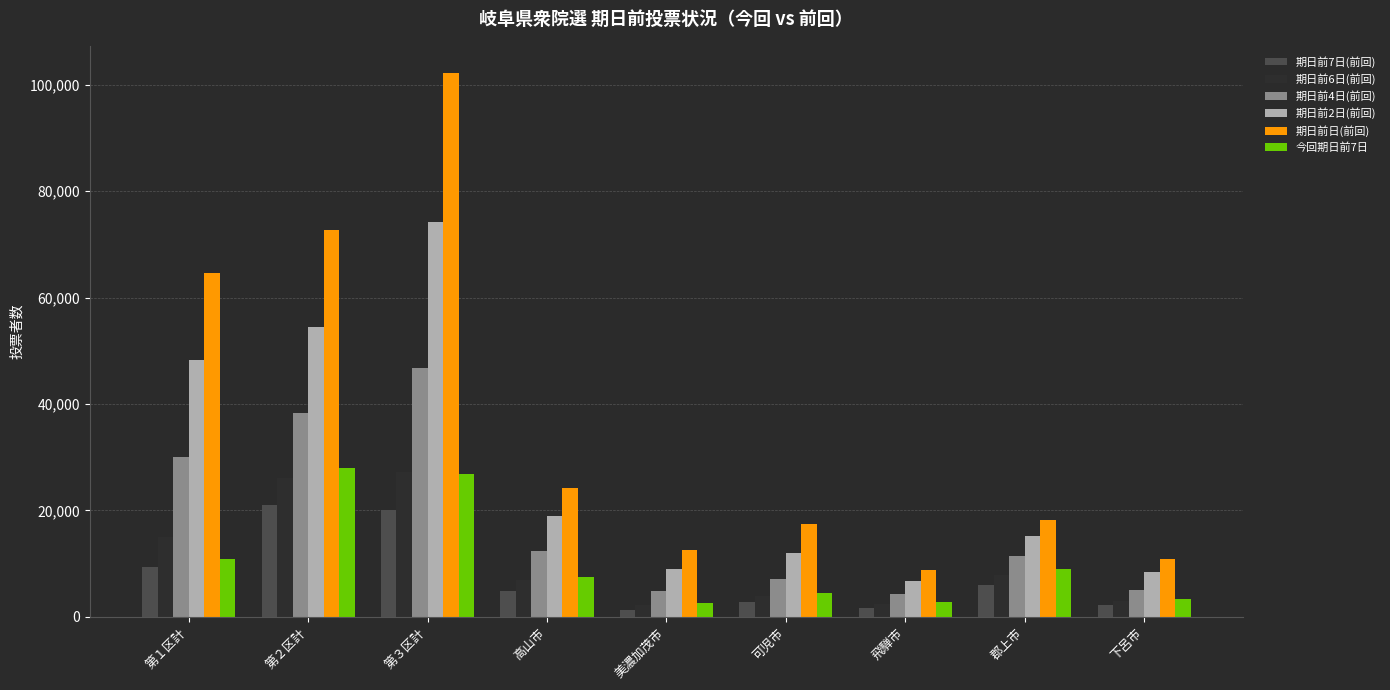

What is the label of the 4th bar from the left?

高山市